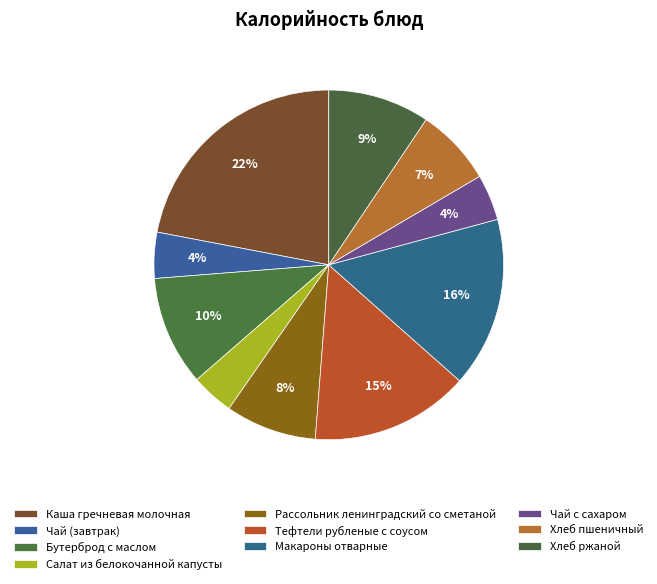

Count the number of slices in the pie.

10